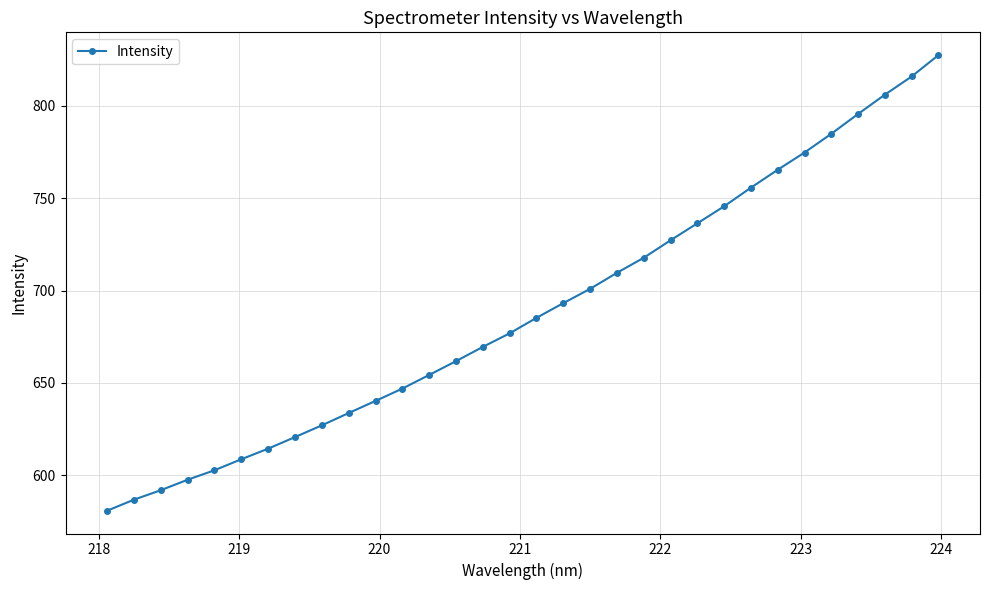

What is the value of the 23rd point from the left?

736.4